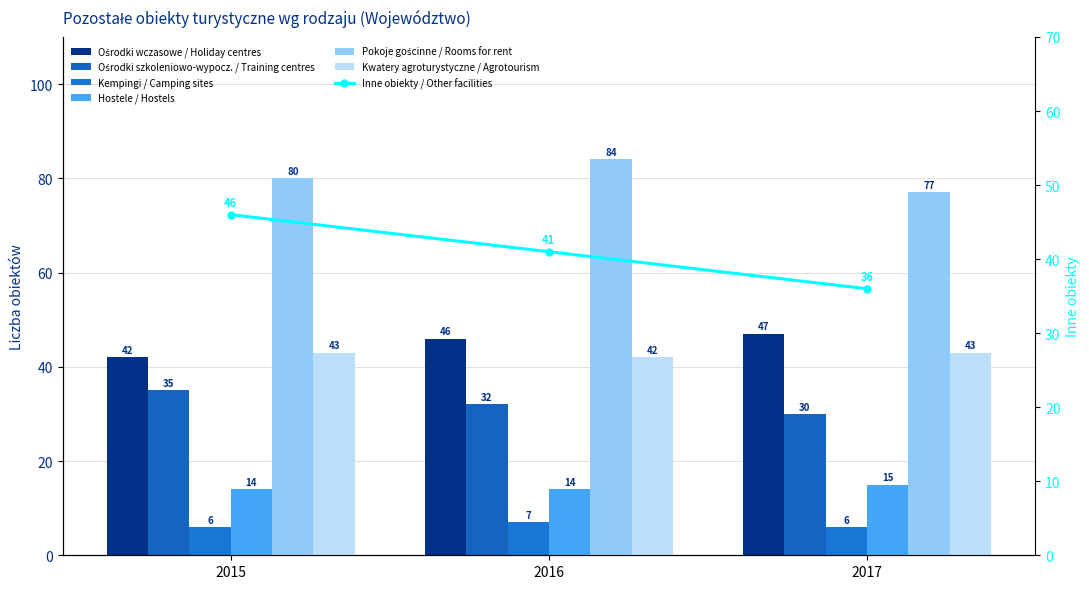

How many bars are there in total?

18